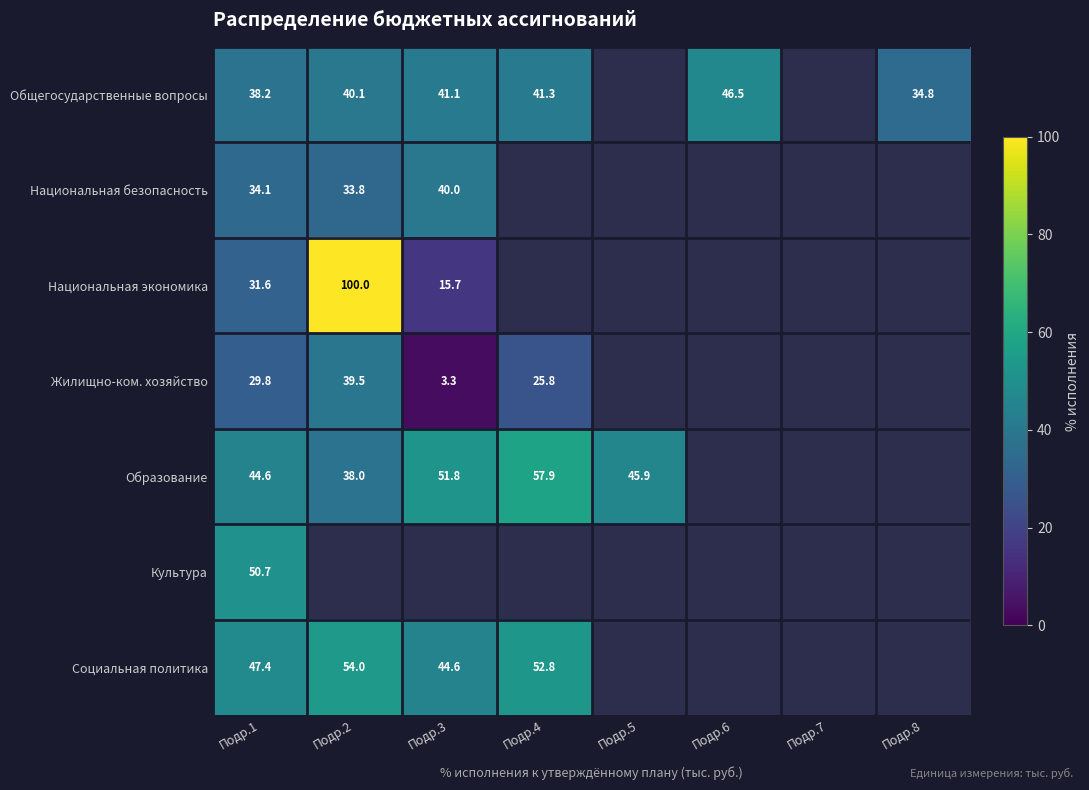

Rank the series by their maximum value, from lowest to highest.

Жилищно-ком. хозяйство, Национальная безопасность, Общегосударственные вопросы, Культура, Социальная политика, Образование, Национальная экономика